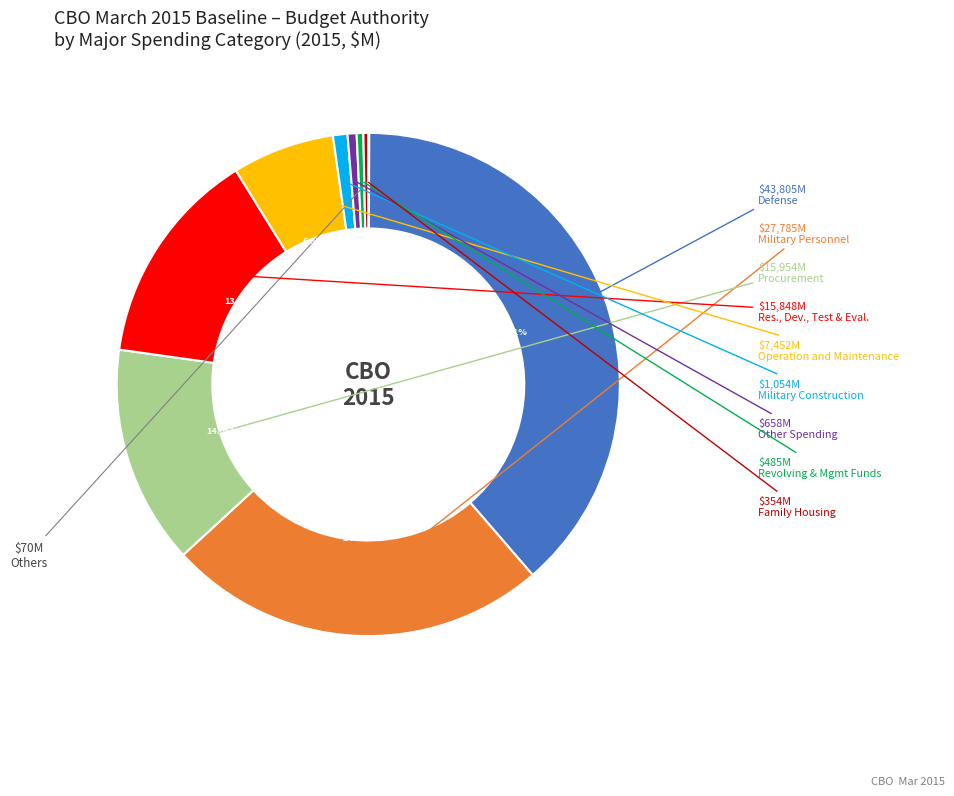

Does any single category account for the majority?

No